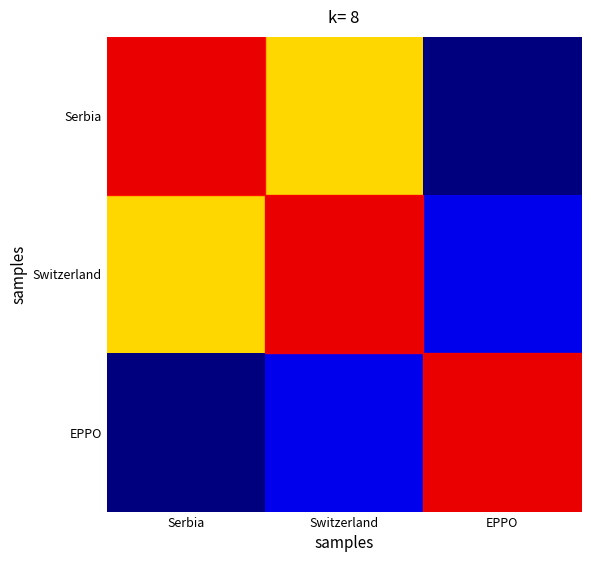

How many data points does each series have?

3